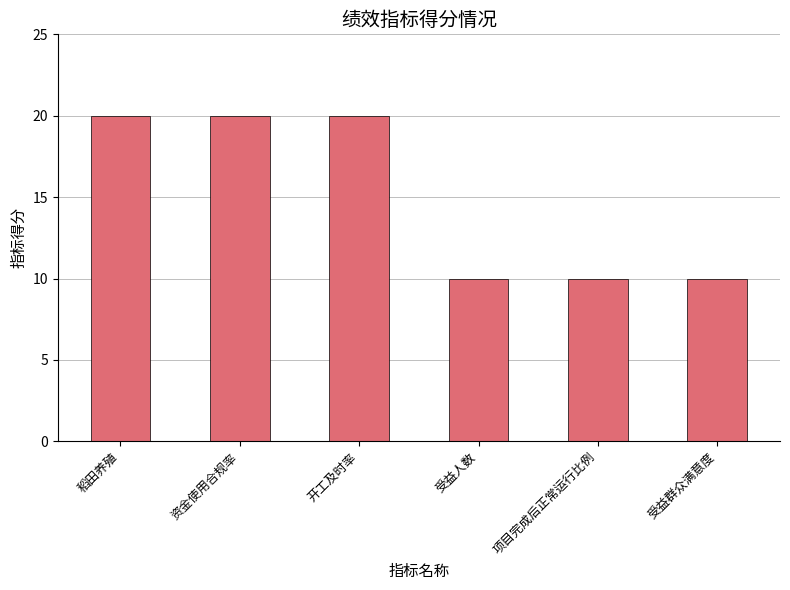

Is it true that the value at 项目完成后正常运行比例 is 10?

True